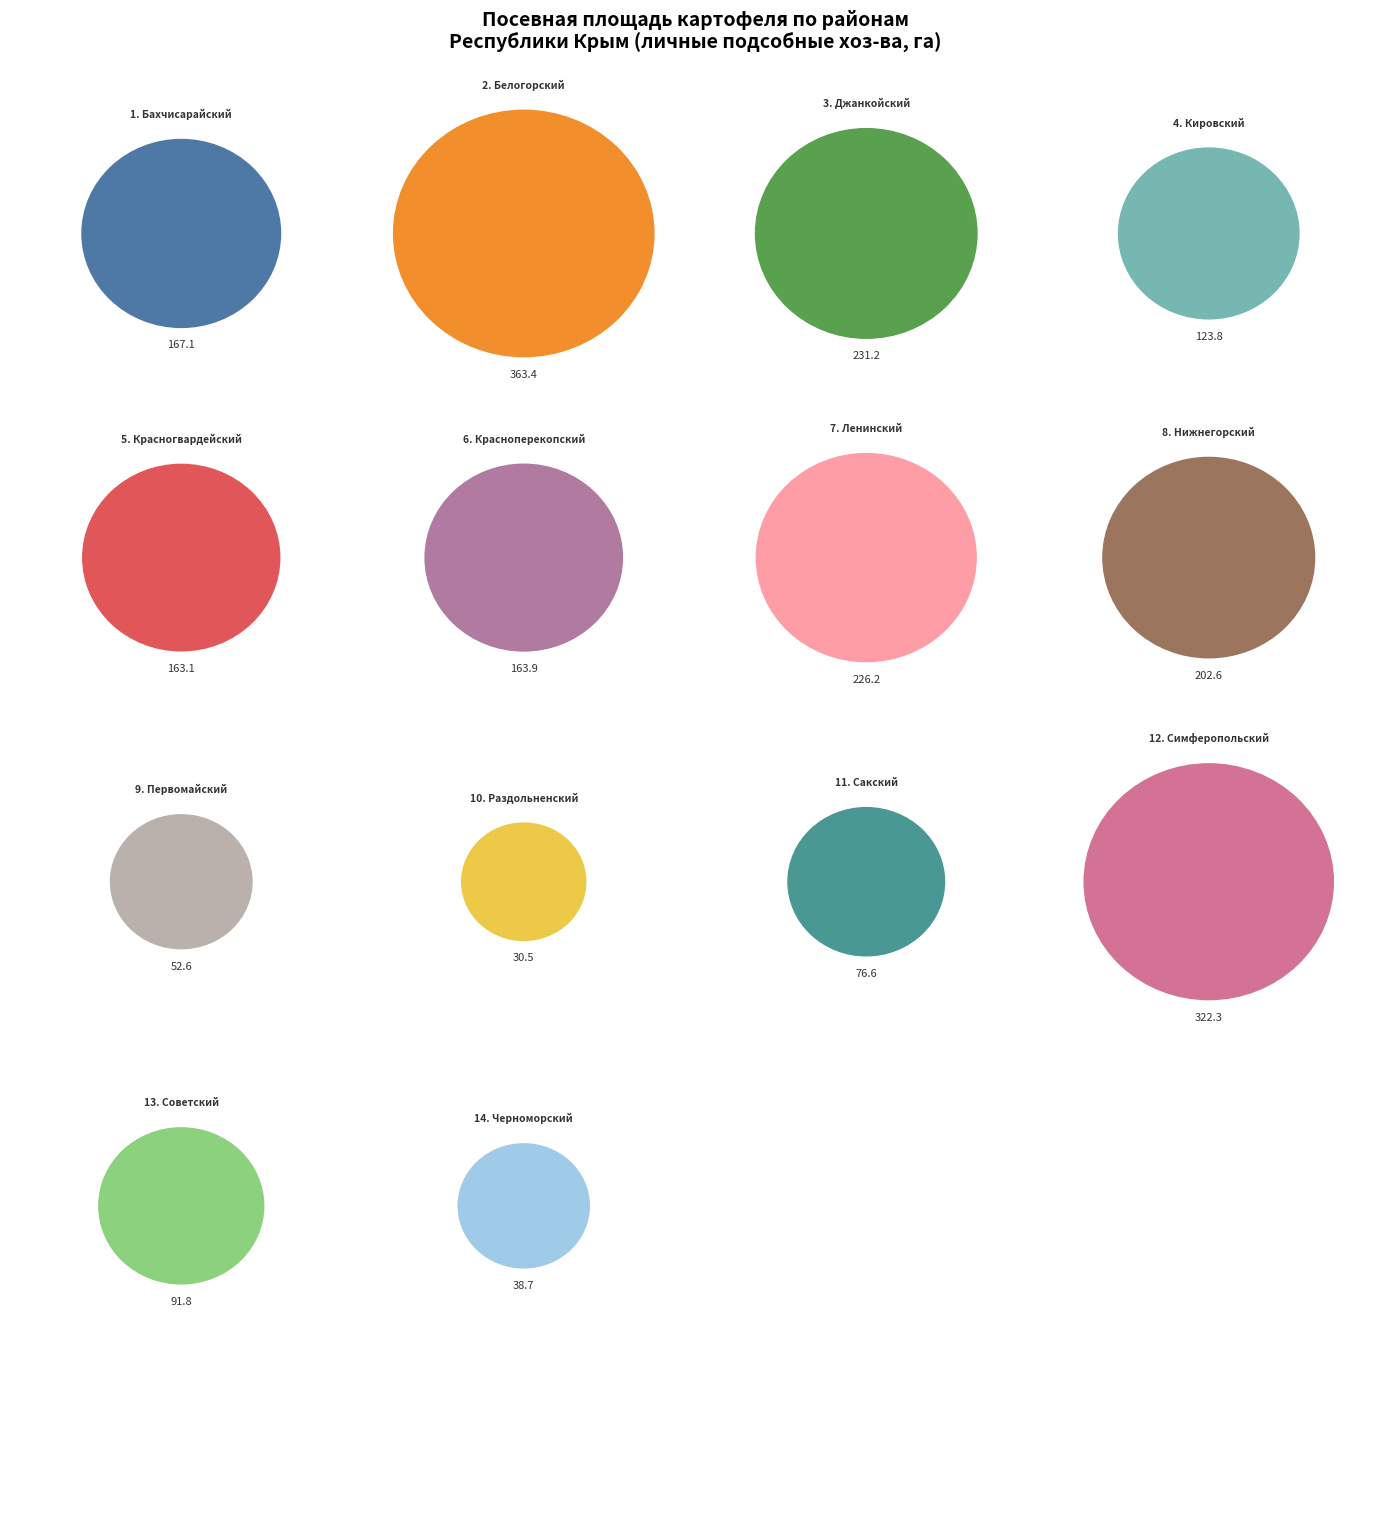

Combined, do Нижнегорский and Первомайский account for over 50%?

No